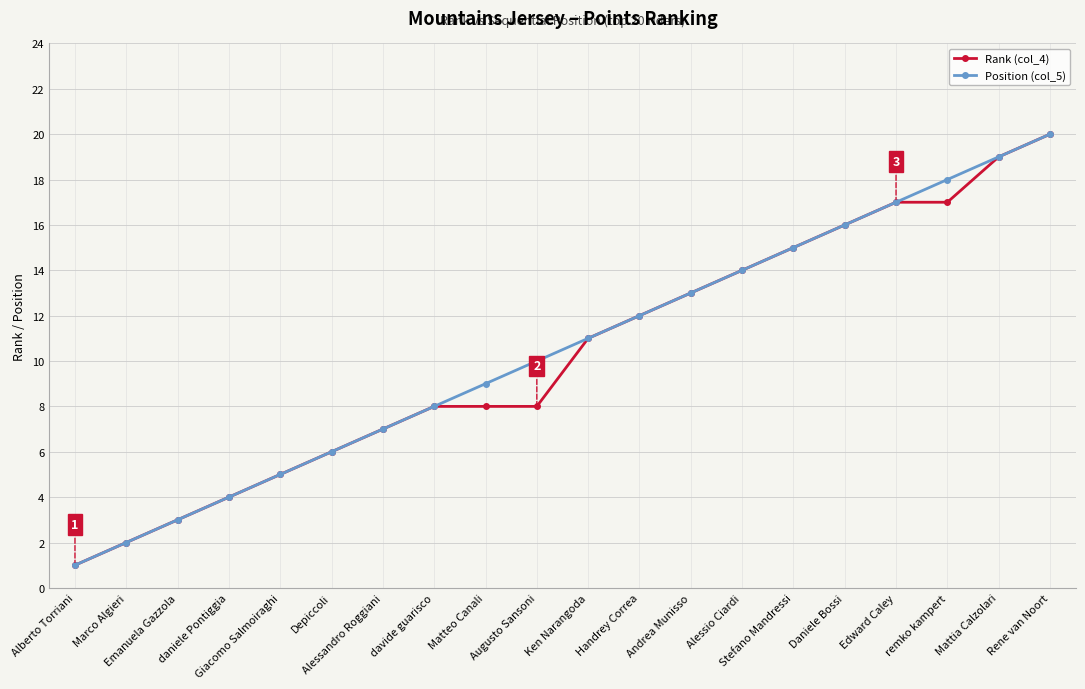

Does the chart display data point markers on the line(s)?

Yes